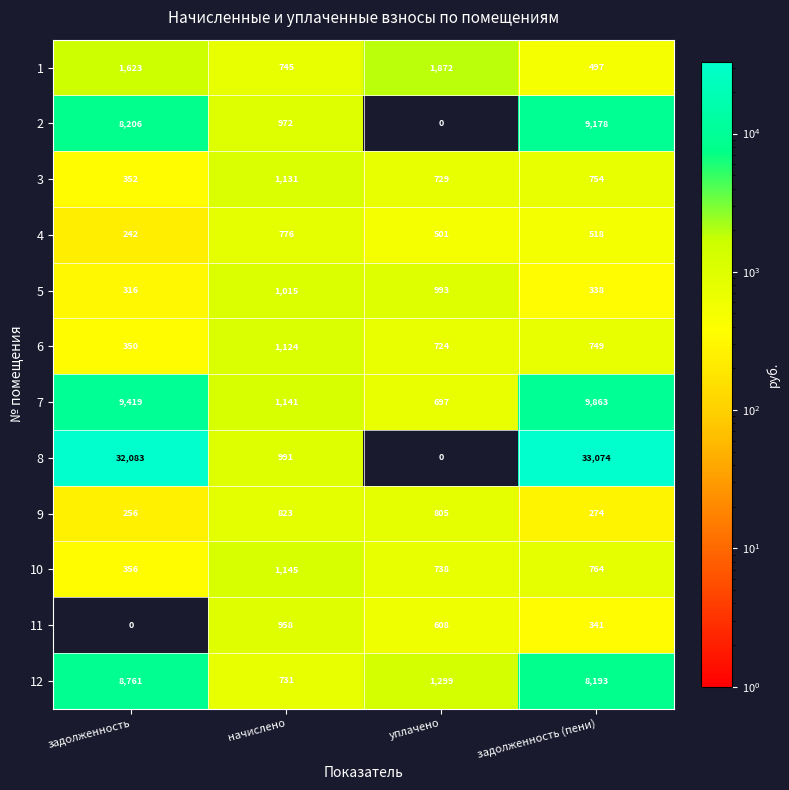

The 10 series shows 764 at задолженность (пени). True or false?

True